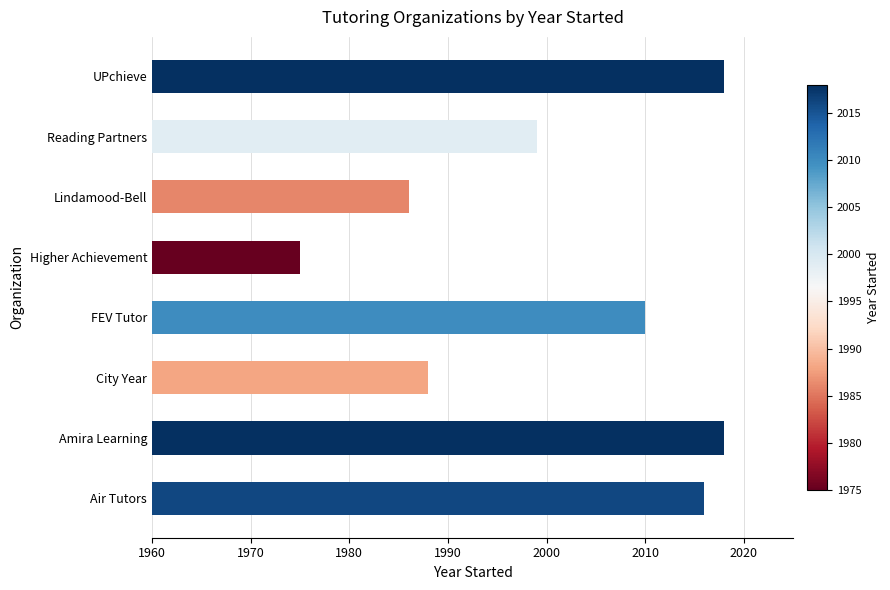

What is the approximate value at Reading Partners?

1999